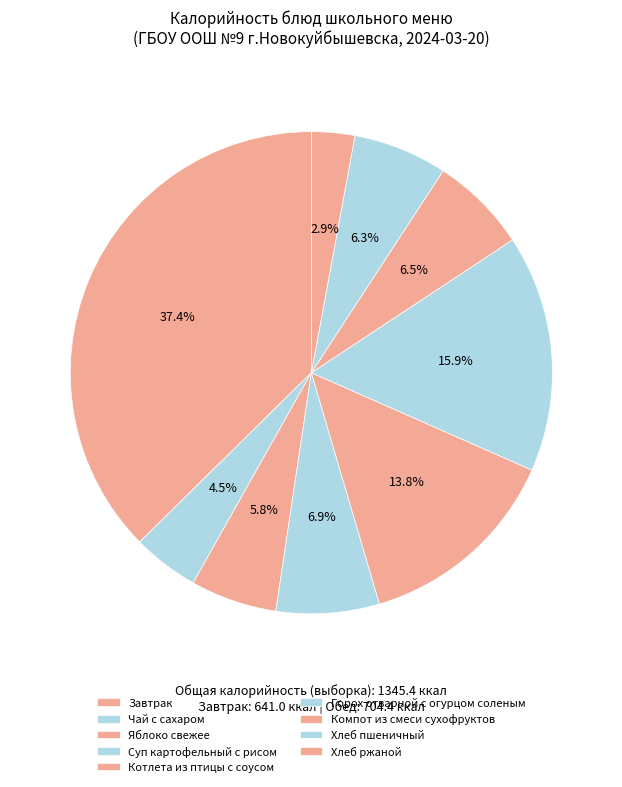

Does Суп картофельный с рисом represent more than half of the total?

No